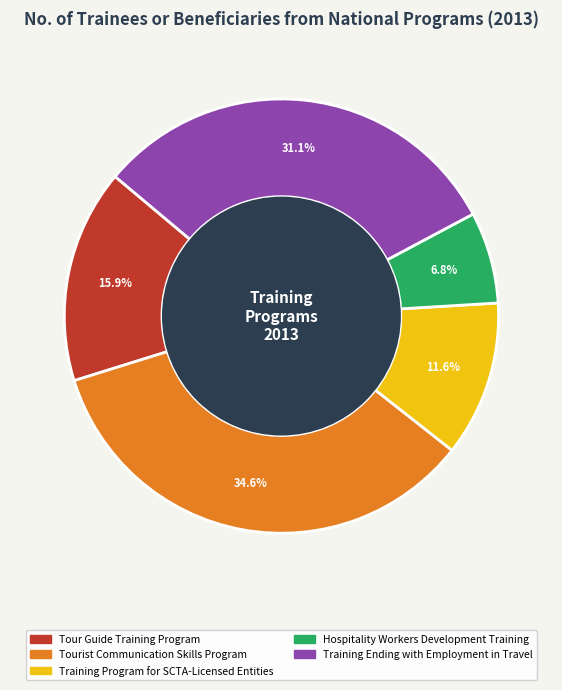

Does any single category account for the majority?

No